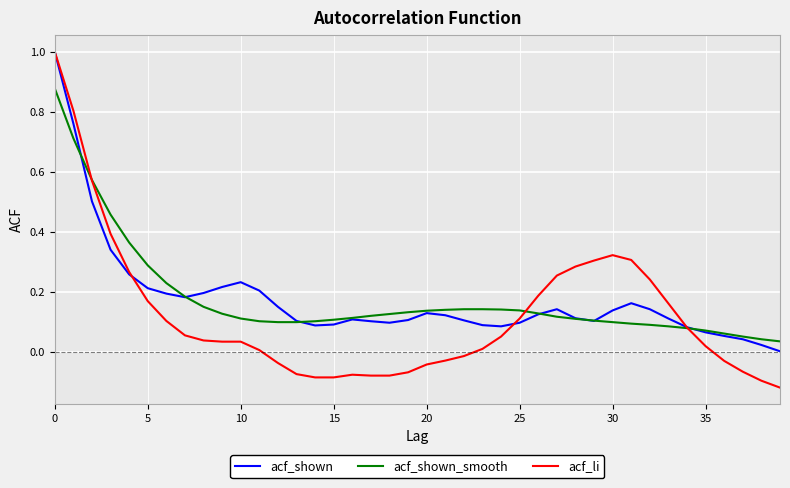

What is the maximum value shown in the chart?

1.0